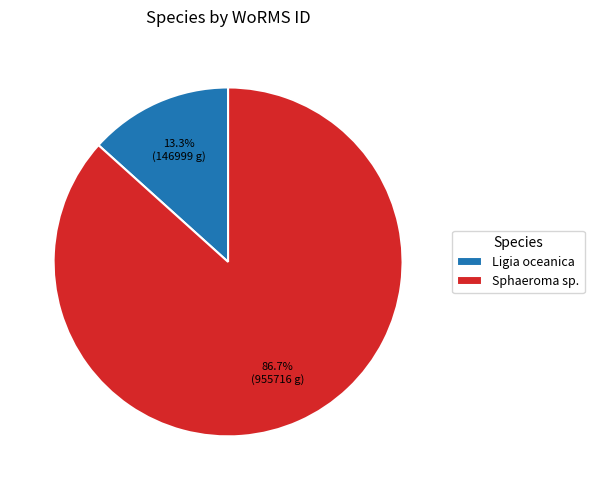

How many slices are in this pie chart?

2